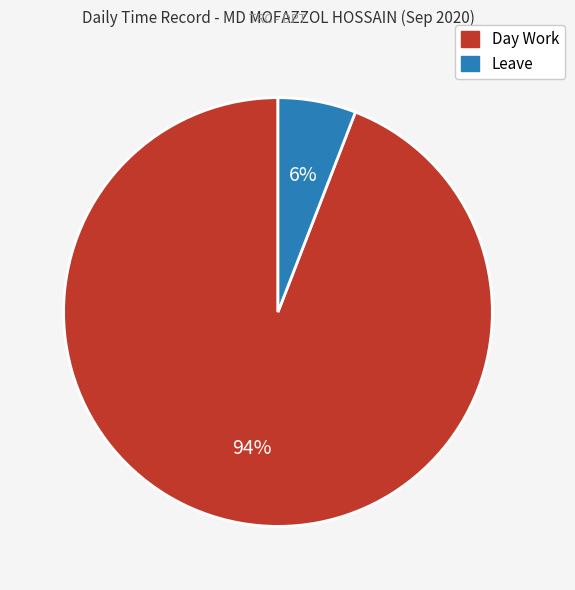

To the nearest percent, what is the average slice percentage?

50%